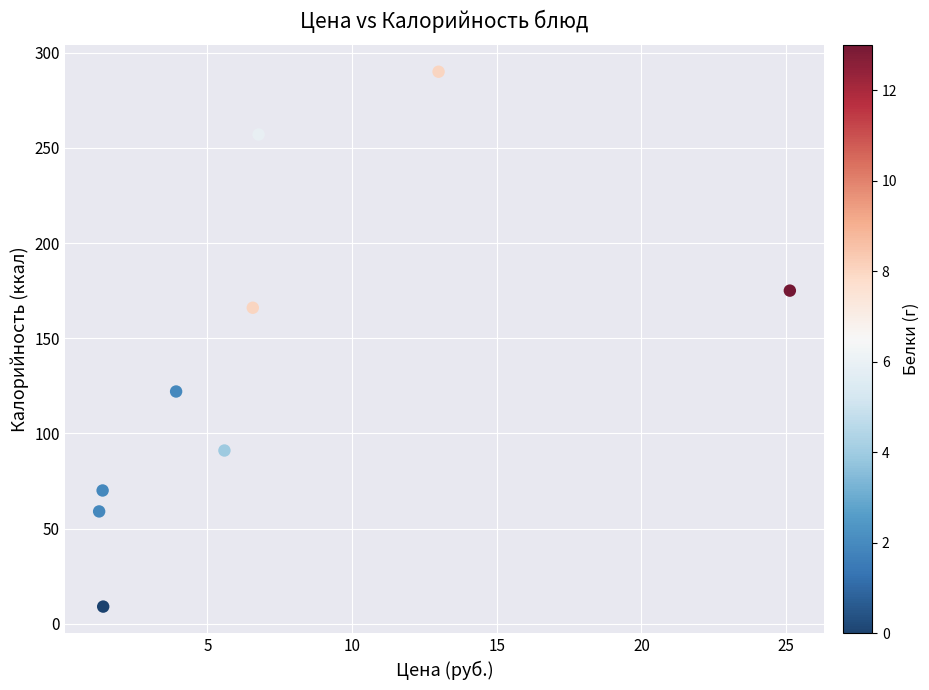

What is the average Y value?

138